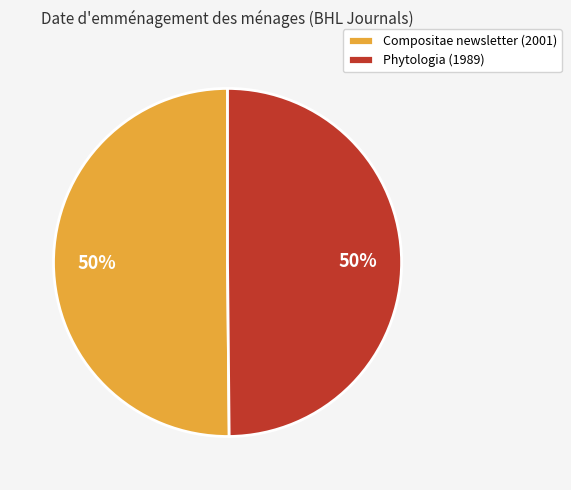

To the nearest percent, what is the average slice percentage?

50%